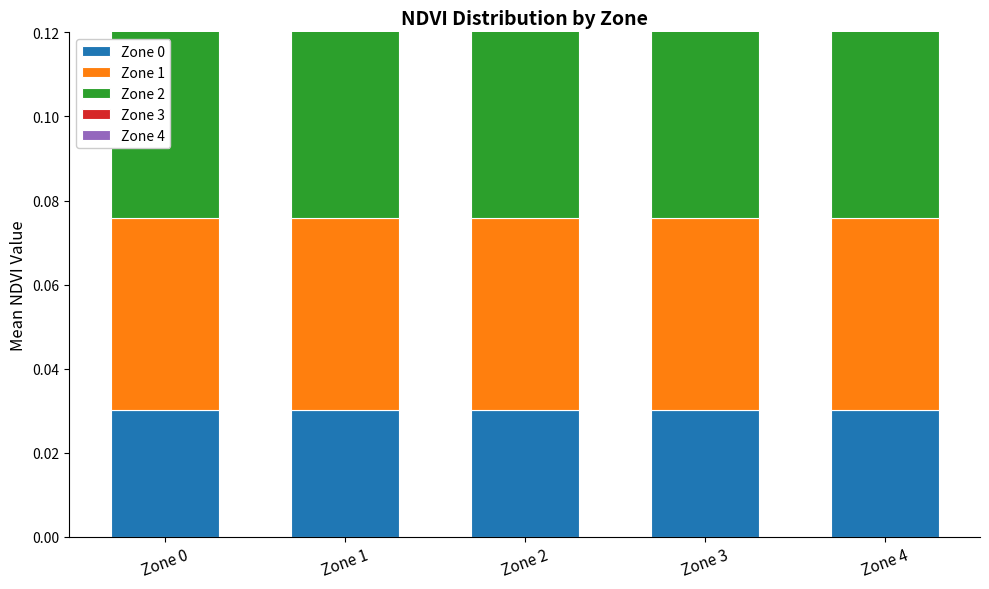

List the labels in order of Zone 2 value, largest first.

Zone 0, Zone 1, Zone 2, Zone 3, Zone 4